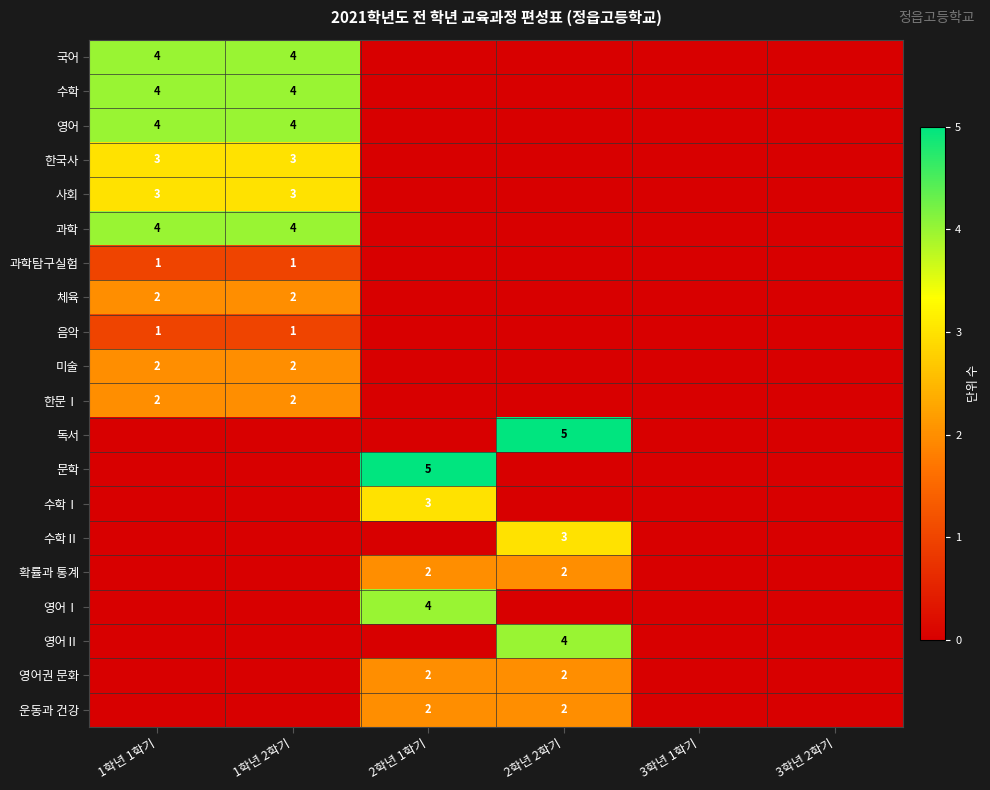

The value of 음악 at 1학년 2학기 is 1. True or false?

True